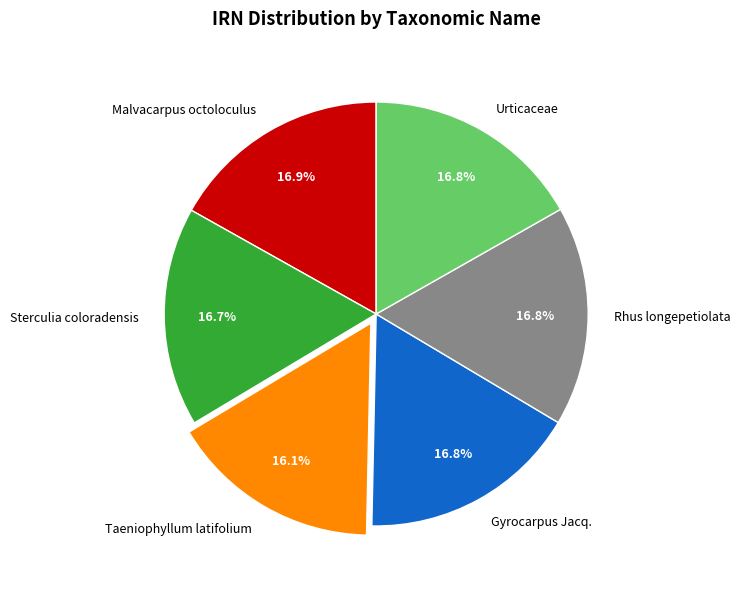

The Gyrocarpus Jacq. slice represents 30% of the pie. True or false?

False